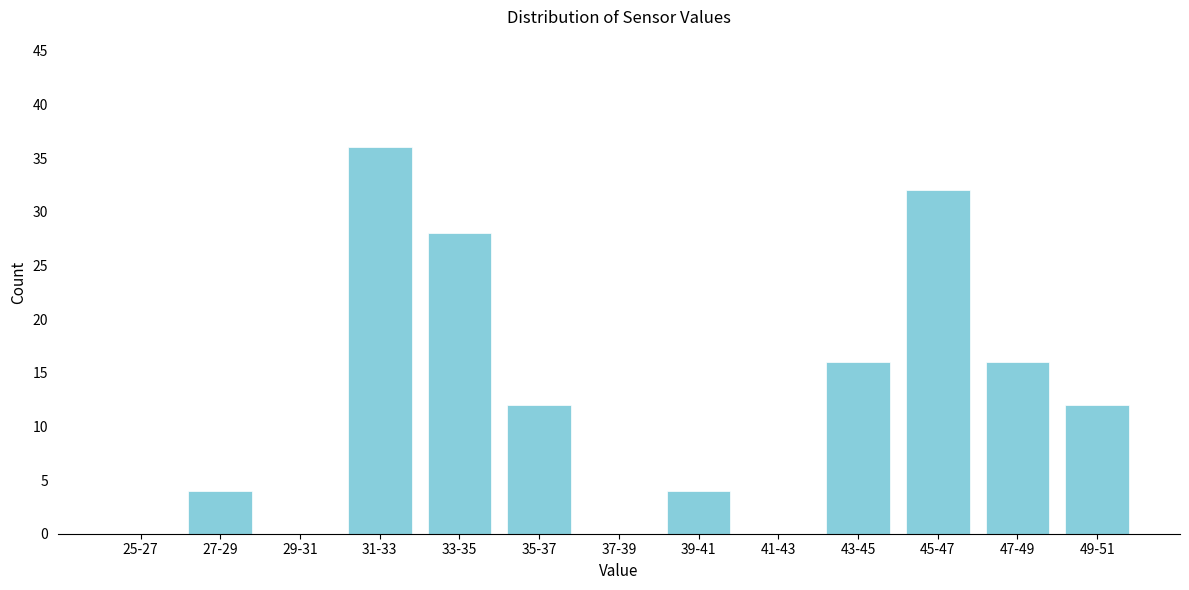

Reading left to right, list all the values displayed in this chart.

25-27=0	27-29=4	29-31=0	31-33=36	33-35=28	35-37=12	37-39=0	39-41=4	41-43=0	43-45=16	45-47=32	47-49=16	49-51=12